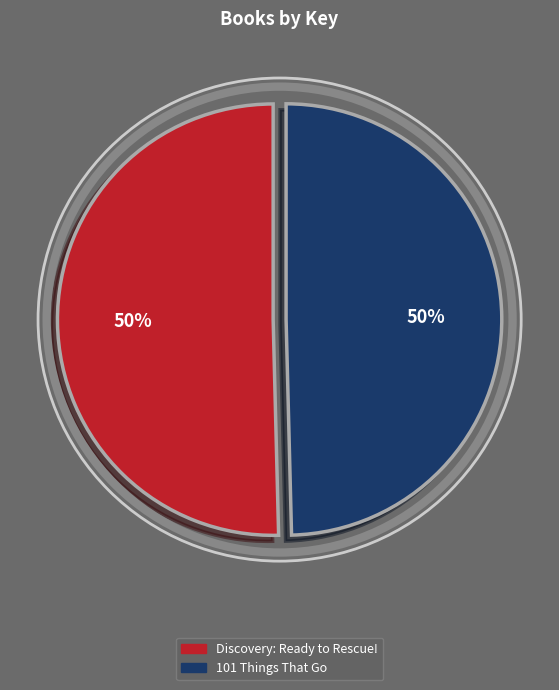

To the nearest percent, what is the combined percentage of Discovery: Ready to Rescue! and 101 Things That Go?

100%